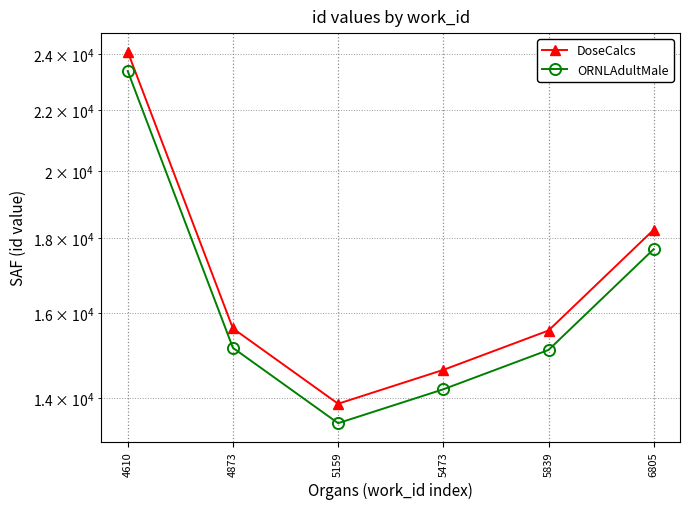

Is it true that DoseCalcs equals 4449.9 at 5839?

False